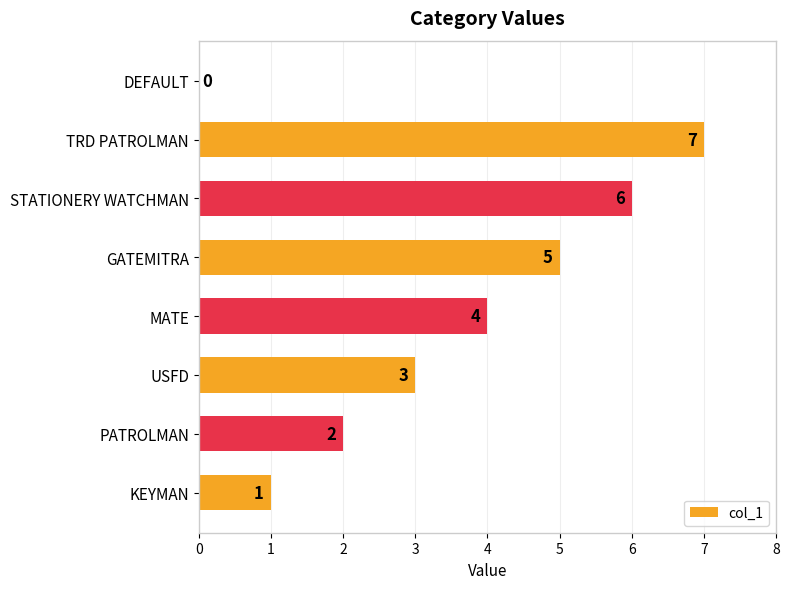

The value at PATROLMAN is 2. True or false?

True